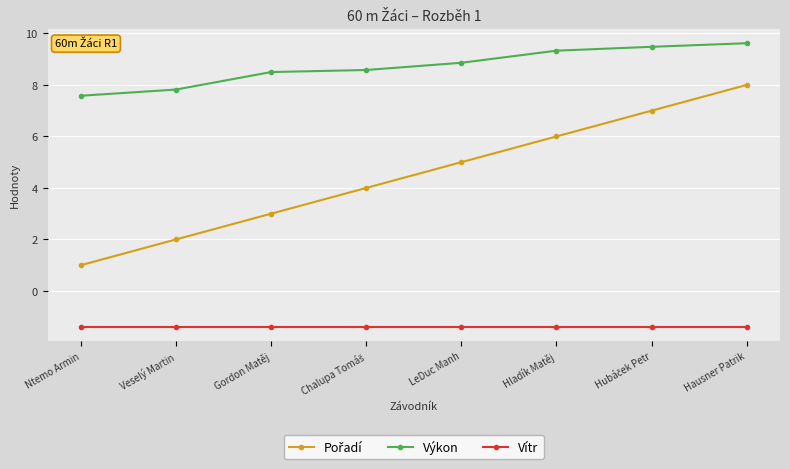

What is the difference between the highest and lowest values at Veselý Martin?

9.2